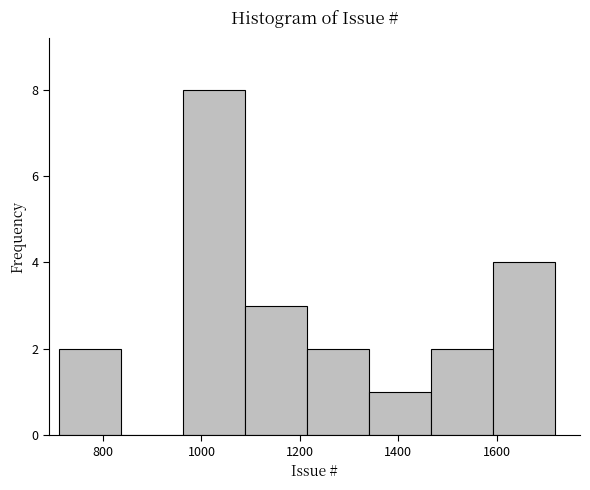

Which range on the x-axis has the tallest bar?

960 to 1080